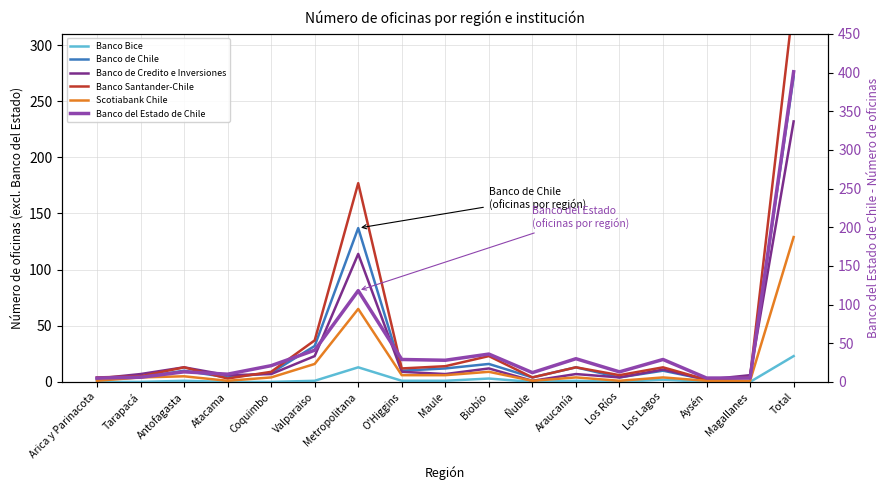

Reading left to right, list all the values displayed in this chart.

Banco Bice: Arica y Parinacota=0	Tarapacá=0	Antofagasta=1	Atacama=0	Coquimbo=0	Valparaiso=1	Metropolitana=13	O'Higgins=1	Maule=1	Biobío=3	Ñuble=0	Araucanía=1	Los Ríos=0	Los Lagos=2	Aysén=0	Magallanes=0	Total=23
Banco de Chile: Arica y Parinacota=2	Tarapacá=4	Antofagasta=10	Atacama=4	Coquimbo=8	Valparaiso=32	Metropolitana=137	O'Higgins=10	Maule=12	Biobío=16	Ñuble=4	Araucanía=13	Los Ríos=4	Los Lagos=10	Aysén=2	Magallanes=4	Total=272
Banco de Credito e Inversiones: Arica y Parinacota=3	Tarapacá=7	Antofagasta=13	Atacama=6	Coquimbo=7	Valparaiso=23	Metropolitana=114	O'Higgins=9	Maule=7	Biobío=12	Ñuble=1	Araucanía=7	Los Ríos=4	Los Lagos=11	Aysén=2	Magallanes=6	Total=232
Banco Santander-Chile: Arica y Parinacota=4	Tarapacá=5	Antofagasta=13	Atacama=3	Coquimbo=9	Valparaiso=37	Metropolitana=177	O'Higgins=12	Maule=14	Biobío=23	Ñuble=4	Araucanía=13	Los Ríos=6	Los Lagos=13	Aysén=2	Magallanes=4	Total=339
Scotiabank Chile: Arica y Parinacota=1	Tarapacá=4	Antofagasta=5	Atacama=1	Coquimbo=4	Valparaiso=16	Metropolitana=65	O'Higgins=6	Maule=6	Biobío=9	Ñuble=1	Araucanía=4	Los Ríos=1	Los Lagos=4	Aysén=1	Magallanes=1	Total=129
Banco del Estado de Chile: Arica y Parinacota=5	Tarapacá=6	Antofagasta=13	Atacama=10	Coquimbo=21	Valparaiso=41	Metropolitana=118	O'Higgins=29	Maule=28	Biobío=36	Ñuble=12	Araucanía=30	Los Ríos=13	Los Lagos=29	Aysén=5	Magallanes=5	Total=401